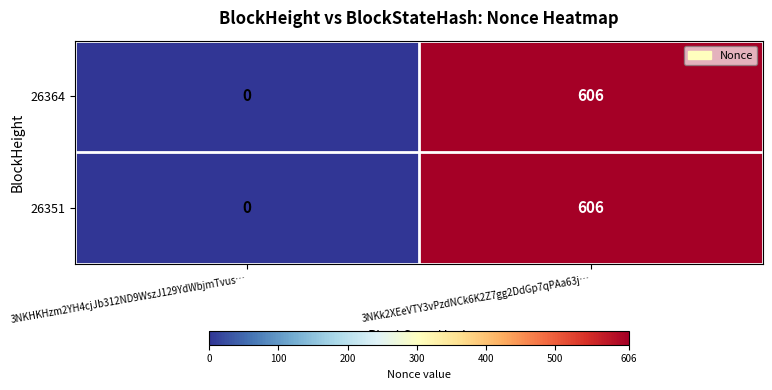

Reading left to right, extract all data points from this chart.

26364: 3NKHKHzm2YH4cjJb312ND9WszJ129YdWbjmTvus…=0	3NKk2XEeVTY3vPzdNCk6K2Z7gg2DdGp7qPAa63j…=606
26351: 3NKHKHzm2YH4cjJb312ND9WszJ129YdWbjmTvus…=0	3NKk2XEeVTY3vPzdNCk6K2Z7gg2DdGp7qPAa63j…=606